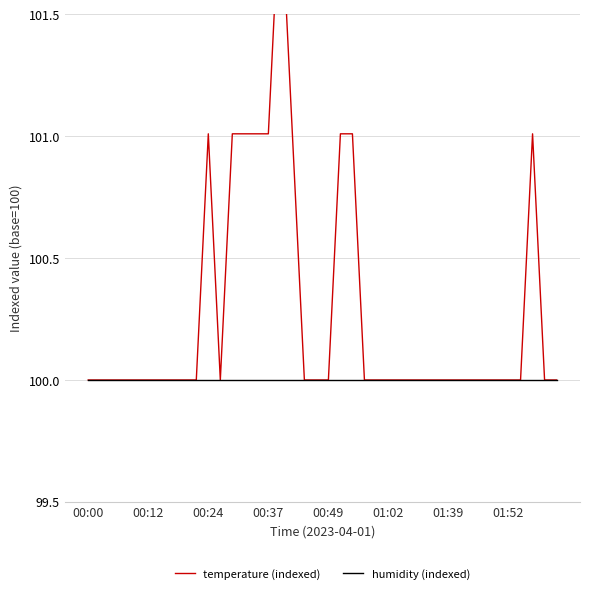

What is the sum of the temperature (indexed) values at 00:49 and 20?

200.0